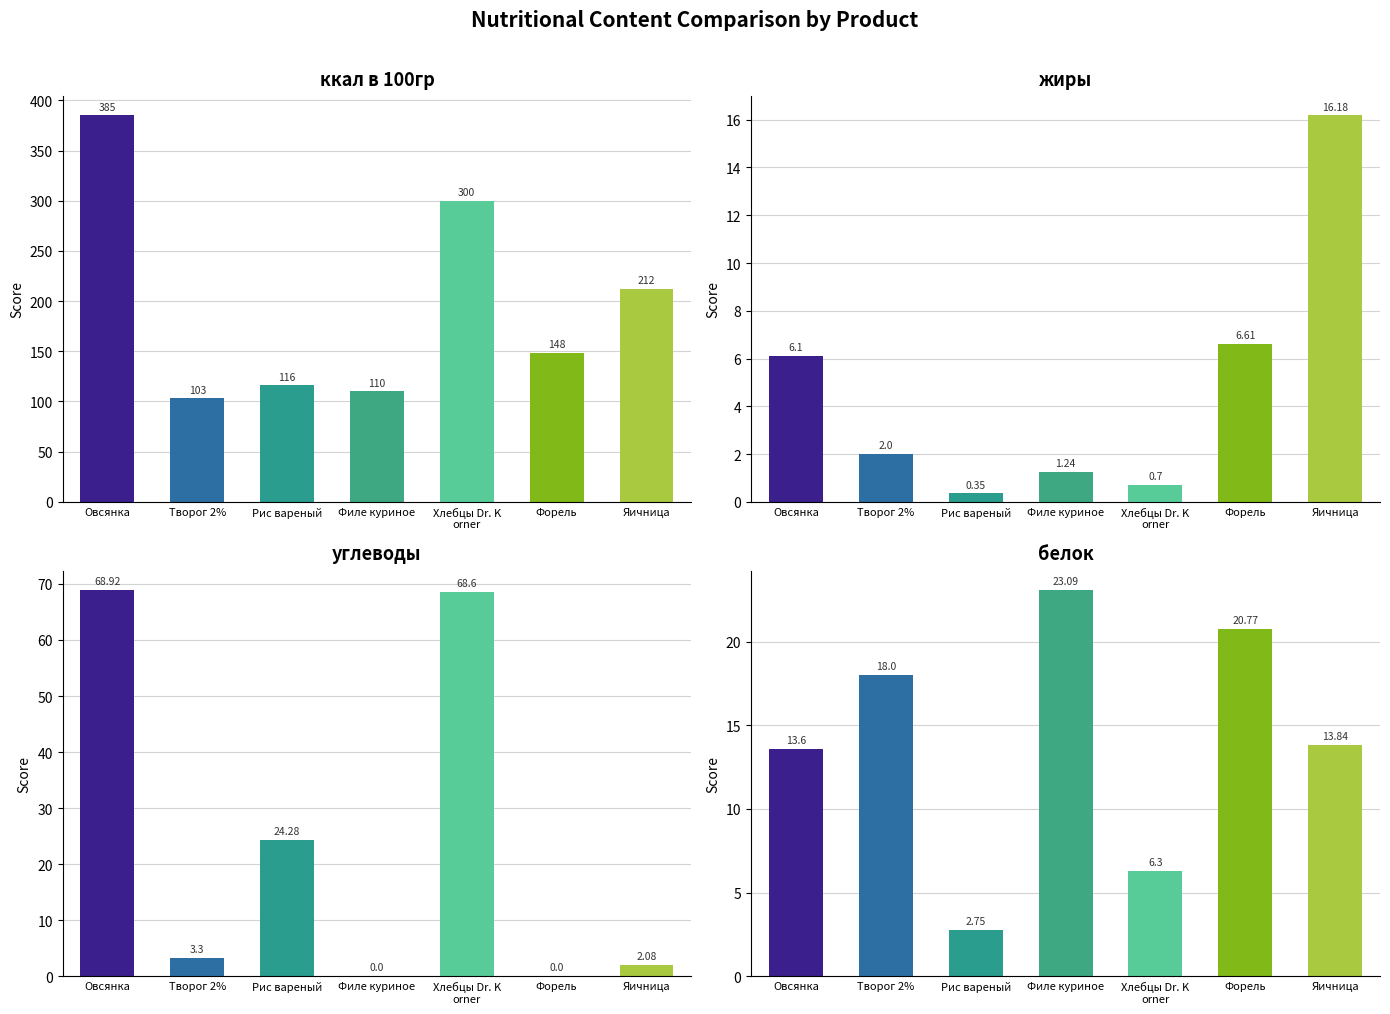

The углеводы series shows 35.7 at Овсянка. True or false?

False